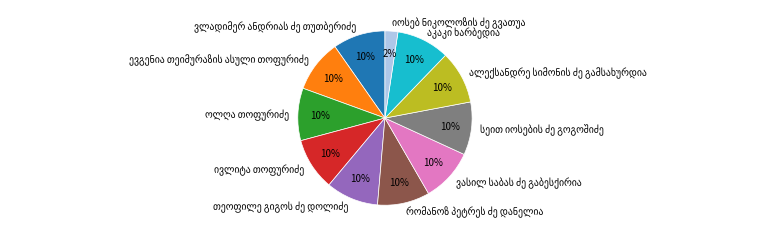

Does any single category account for the majority?

No